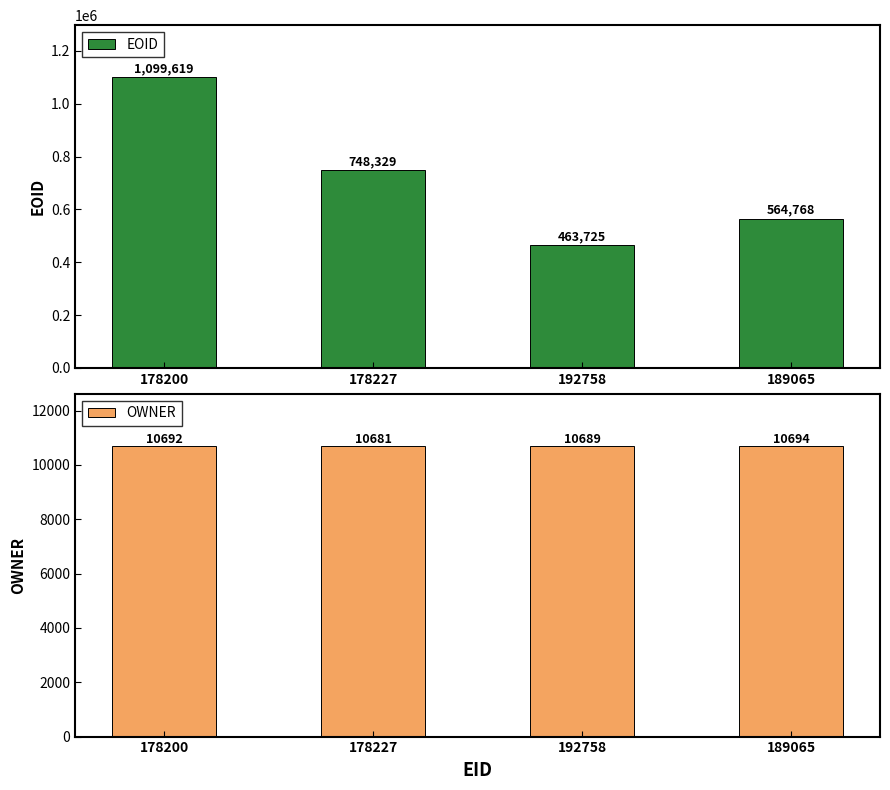

Rank the series by their average value, from lowest to highest.

OWNER, EOID